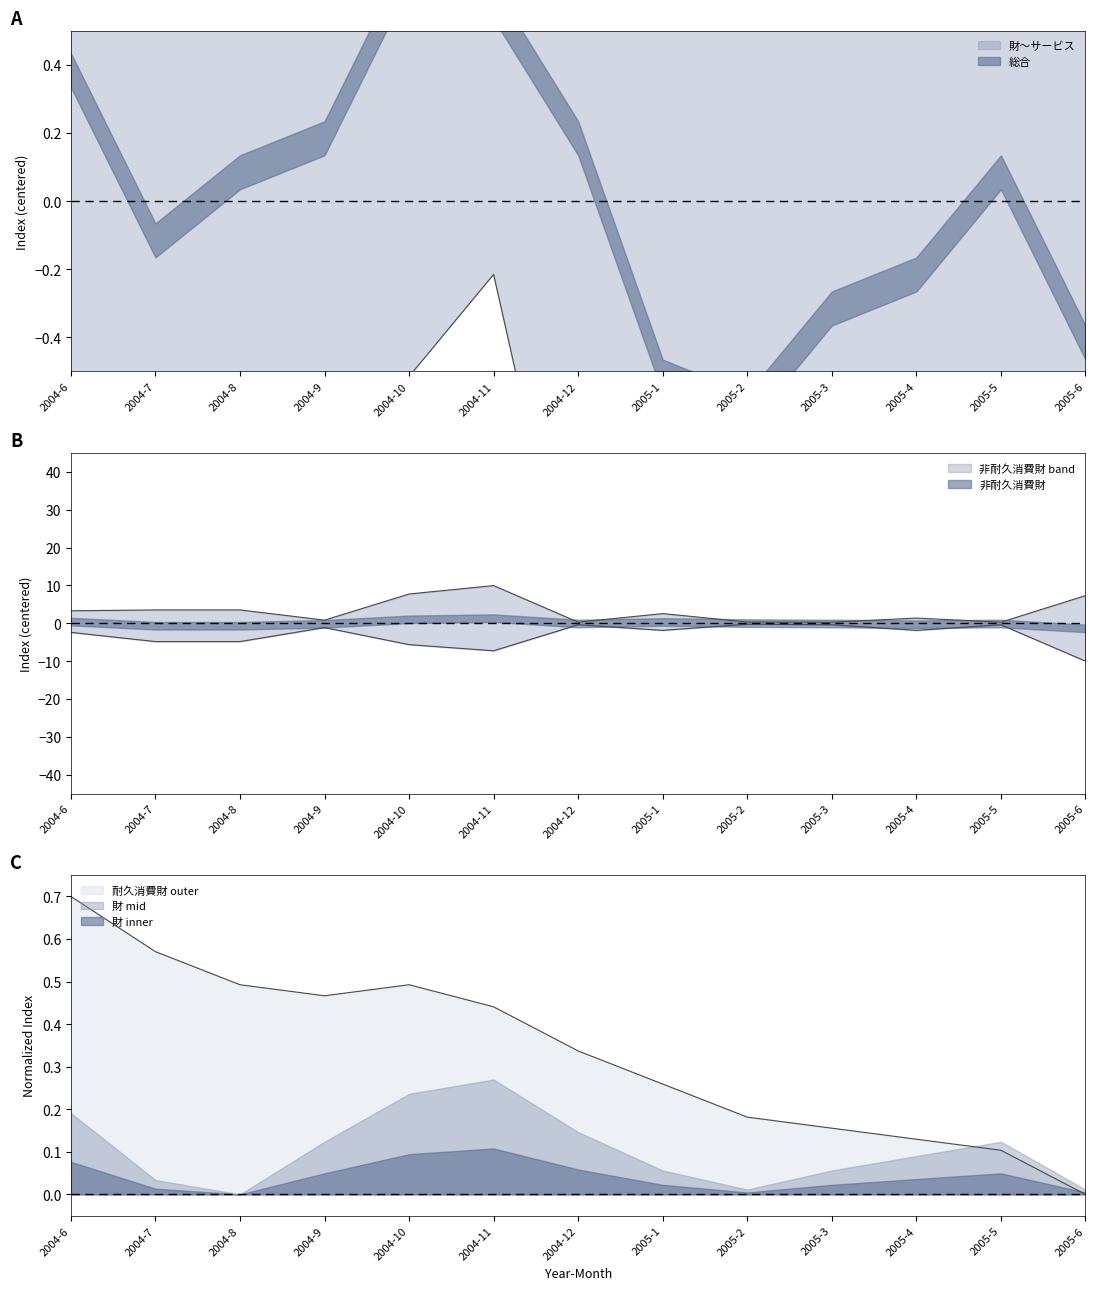

Which series changed the most between 2004-6 and 2004-7?

財